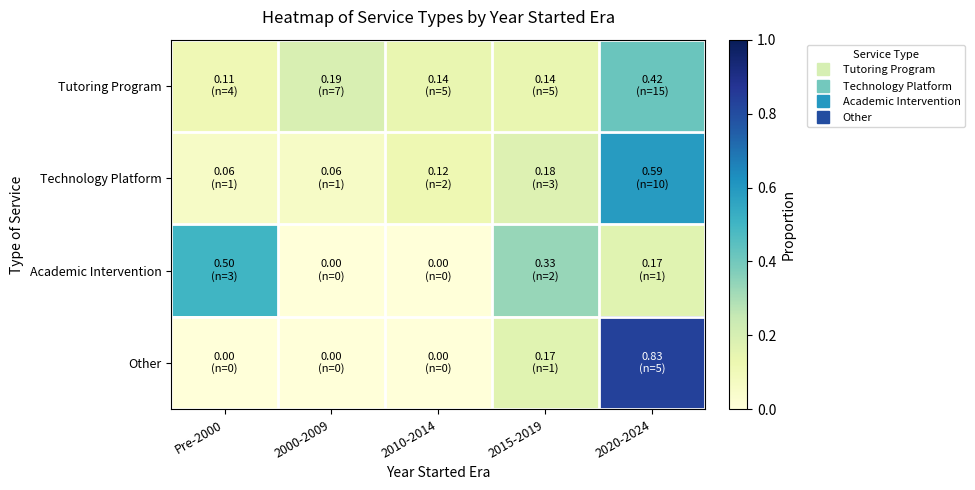

Reading left to right, what are all the values shown in this chart?

Tutoring Program: Pre-2000=0.1	2000-2009=0.2	2010-2014=0.1	2015-2019=0.1	2020-2024=0.4
Technology Platform: Pre-2000=0.1	2000-2009=0.1	2010-2014=0.1	2015-2019=0.2	2020-2024=0.6
Academic Intervention: Pre-2000=0.5	2000-2009=0.0	2010-2014=0.0	2015-2019=0.3	2020-2024=0.2
Other: Pre-2000=0.0	2000-2009=0.0	2010-2014=0.0	2015-2019=0.2	2020-2024=0.8